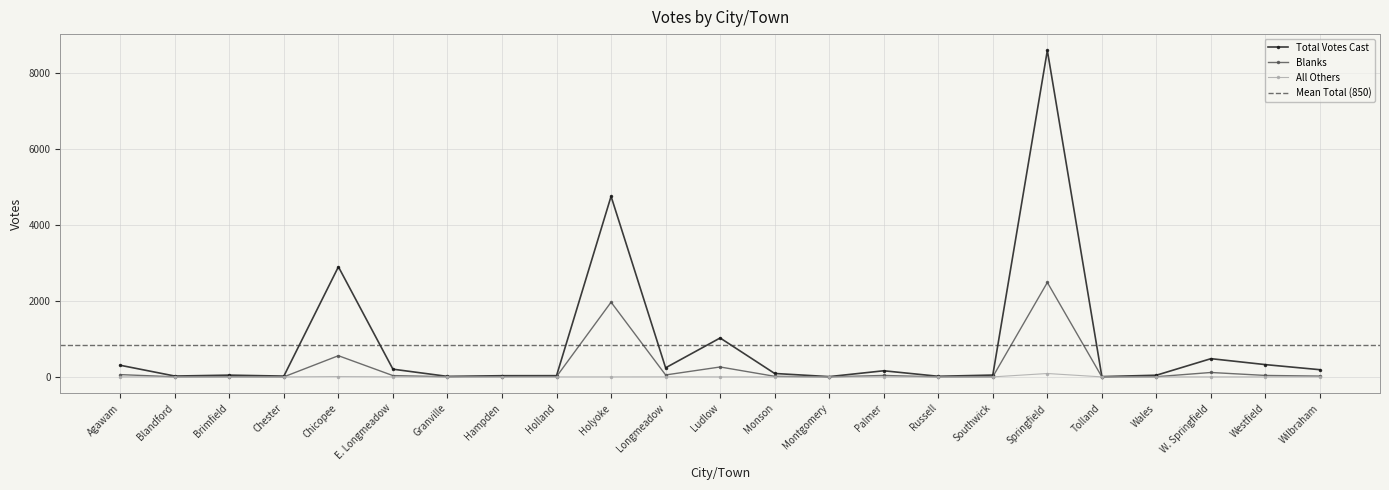

True or false: All Others and Blanks cross at least once.

False